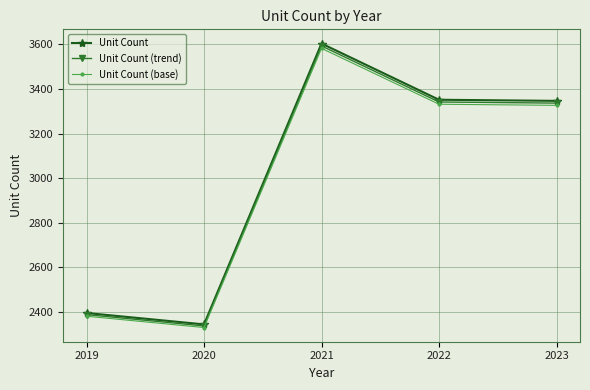

What is the difference between the maximum and minimum values in the Unit Count series?

1259.0